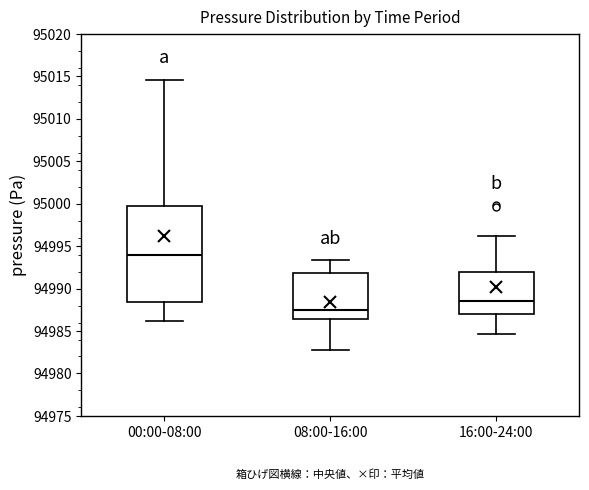

Reading left to right, transcribe this box plot: for each box, give where its median line is, the range the box spans, and where its two whiskers end, as read against the y-axis. The values are not printed on the chart, so give them approximately, as read against the axis.

00:00-08:00: median 94994.0, box 94988.5 to 95000.0, whiskers 94986.0 to 95014.5
08:00-16:00: median 94987.5, box 94986.5 to 94992.0, whiskers 94982.5 to 94993.5
16:00-24:00: median 94988.5, box 94987.0 to 94992.0, whiskers 94984.5 to 94996.0